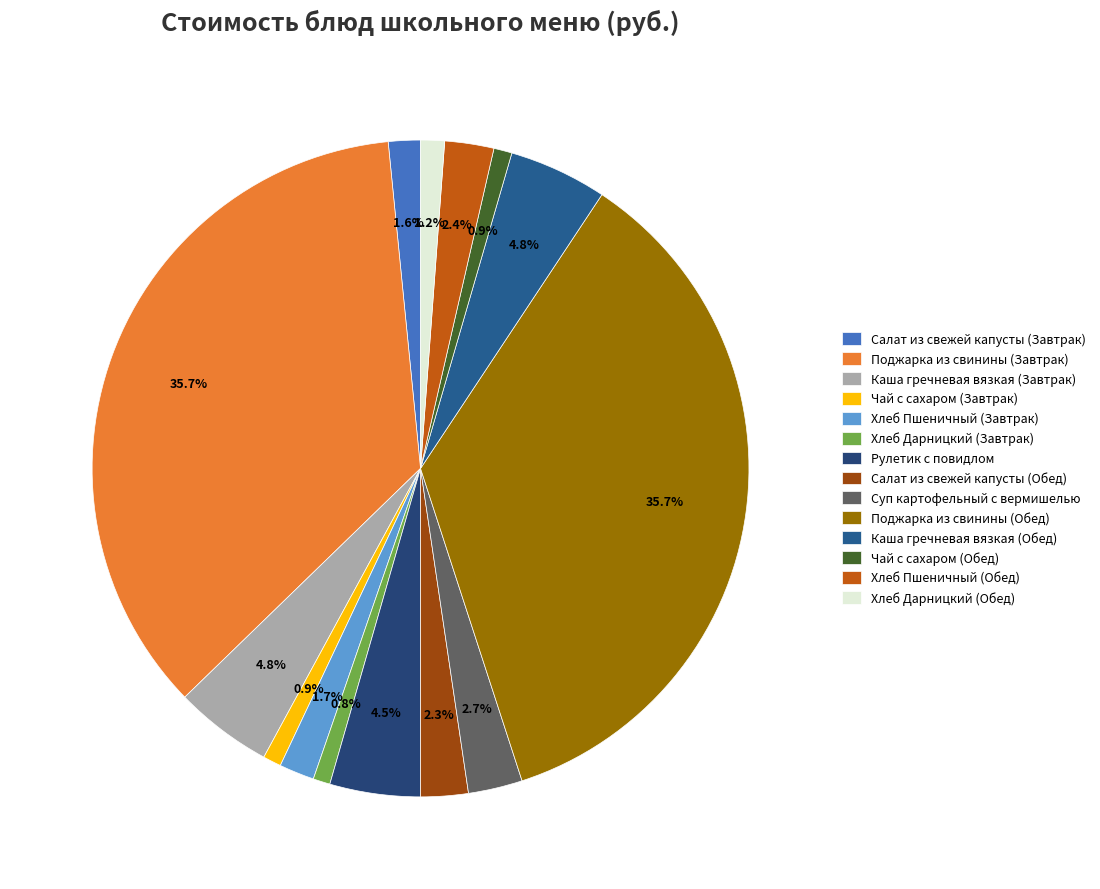

True or false: Хлеб Пшеничный (Завтрак) accounts for 7% of the total.

False